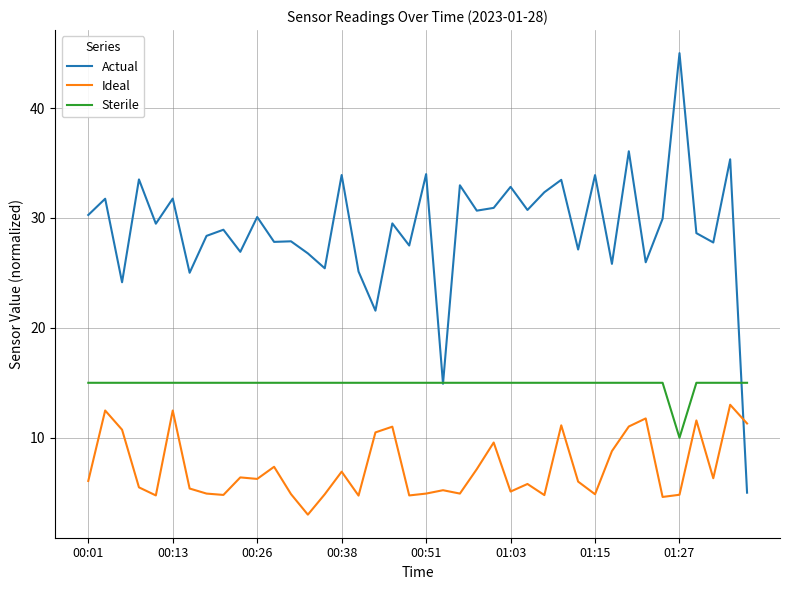

List the series in order of their peak value, highest first.

Actual, Sterile, Ideal